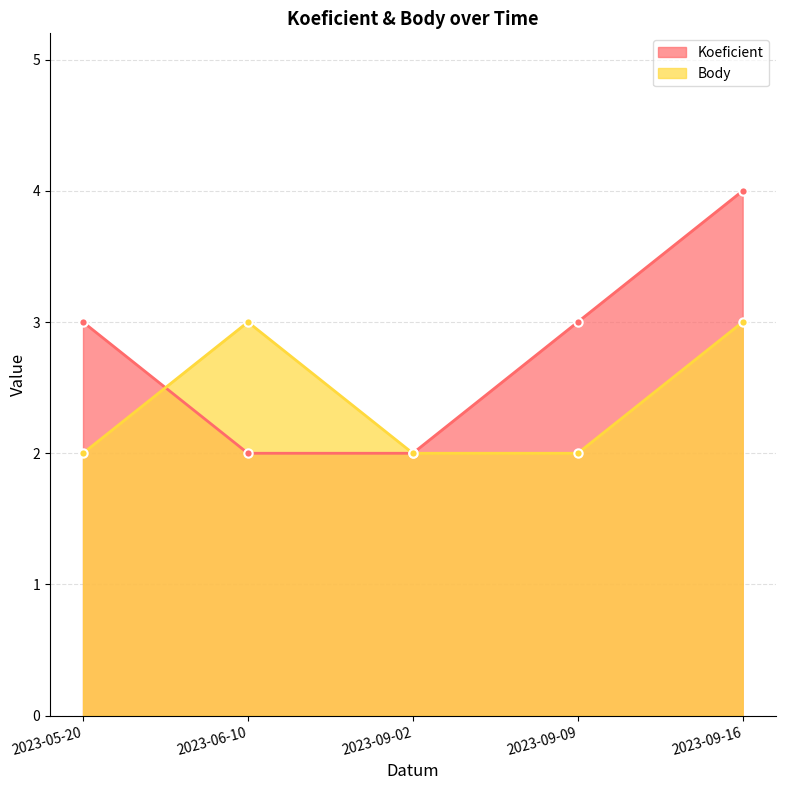

Does the chart have visible grid lines?

Yes